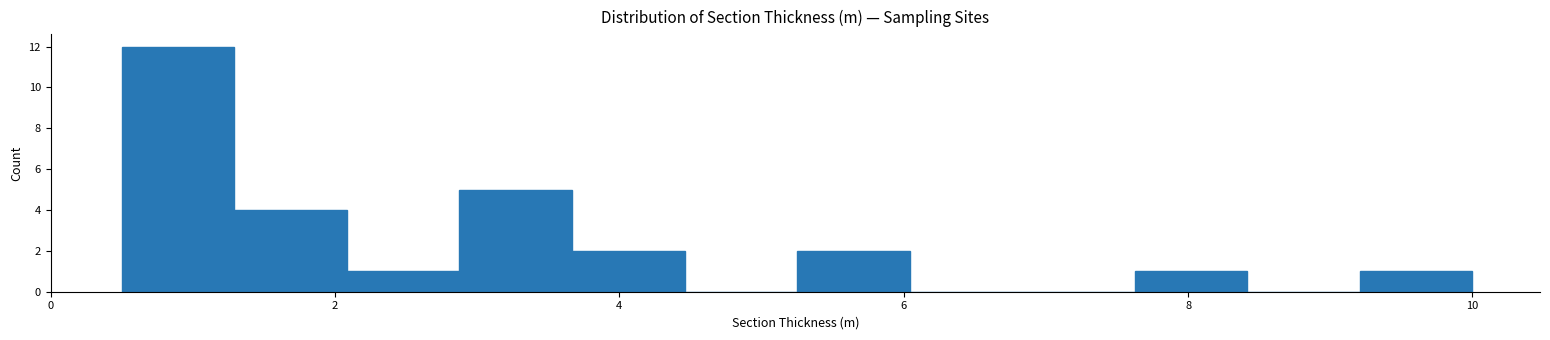

Around what value on the x-axis is the tallest bar? Give the approximate position of its centre, as read against the axis.

0.8